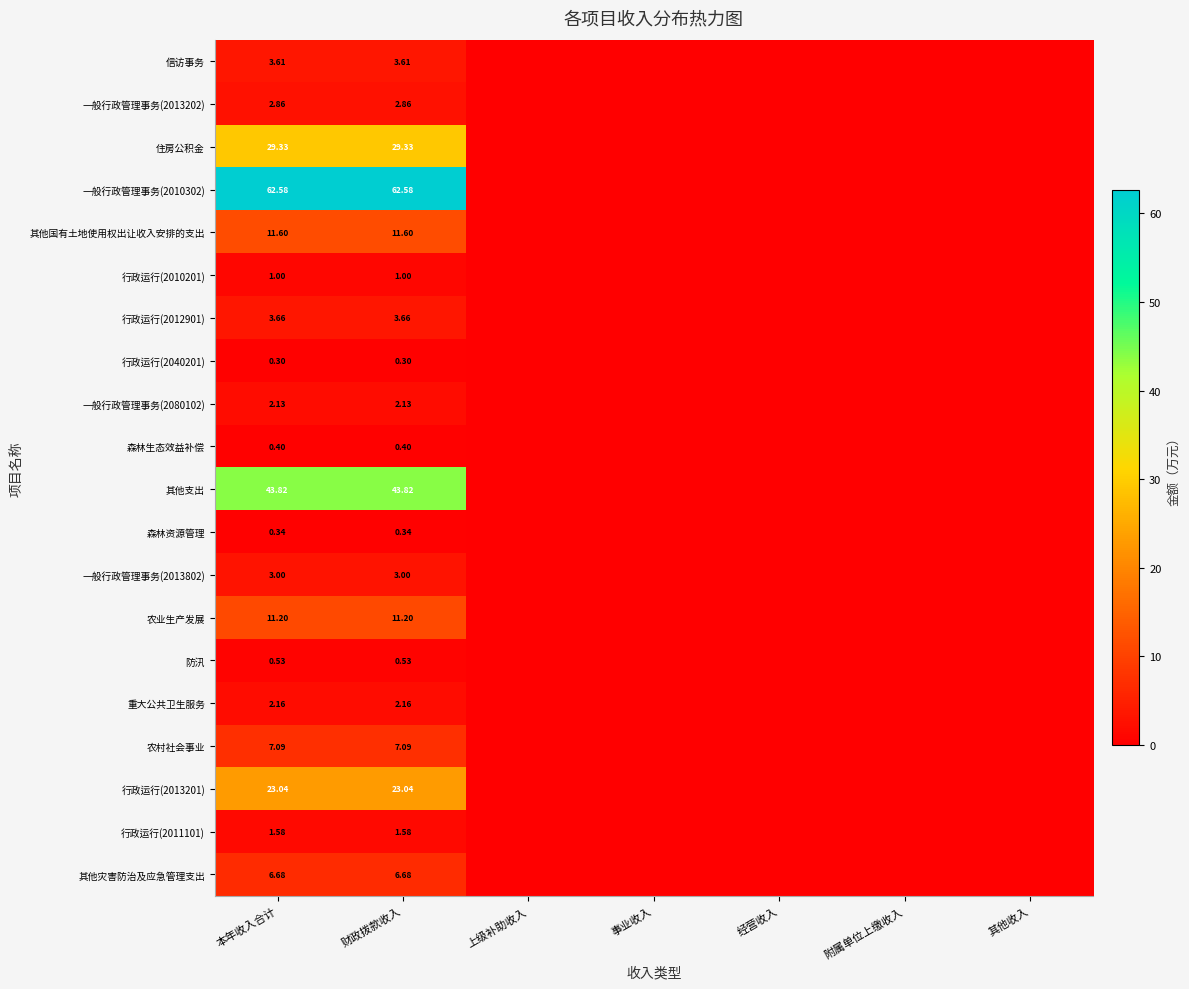

How many data points does each series have?

7